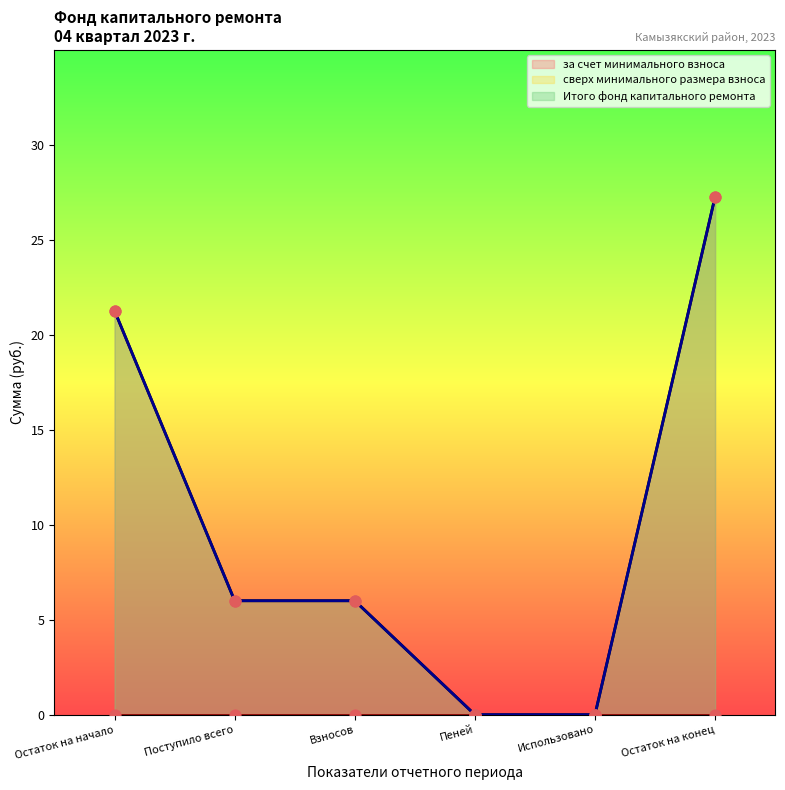

At how many categories does at least one series exceed 13?

2